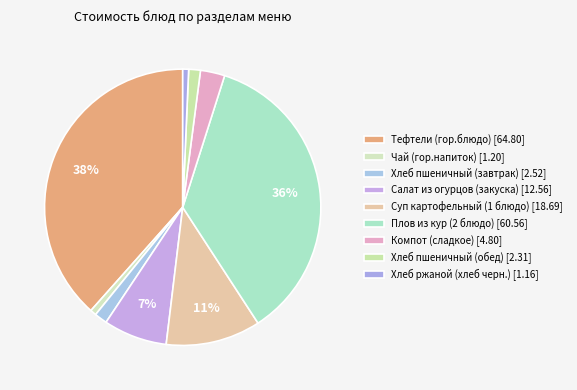

To the nearest percent, what percentage of the pie is Суп картофельный (1 блюдо)?

11%